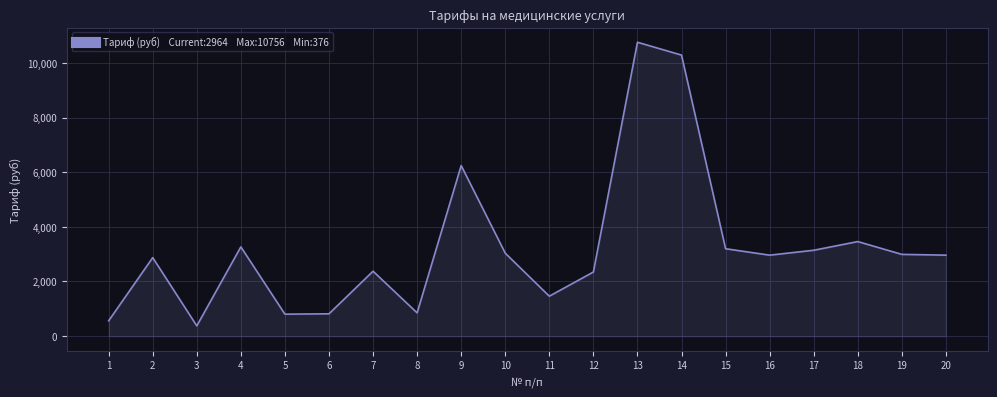

Is it true that the value at 3 is 376?

True